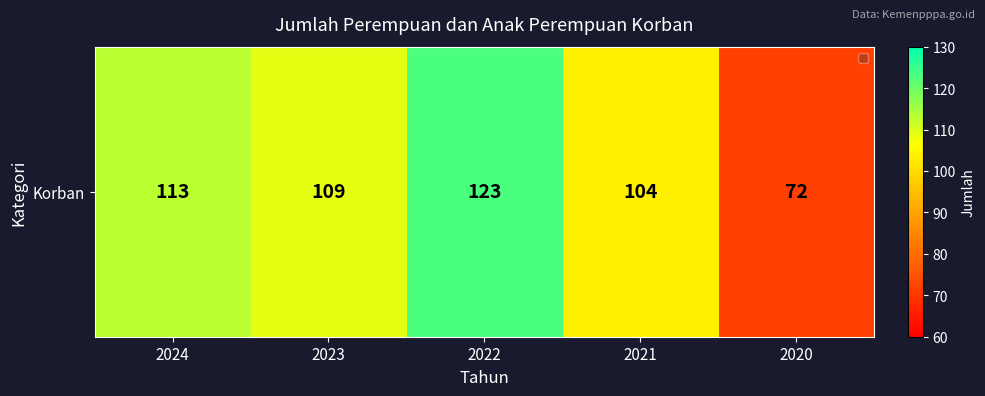

Which label corresponds to the smallest value in the chart?

2020